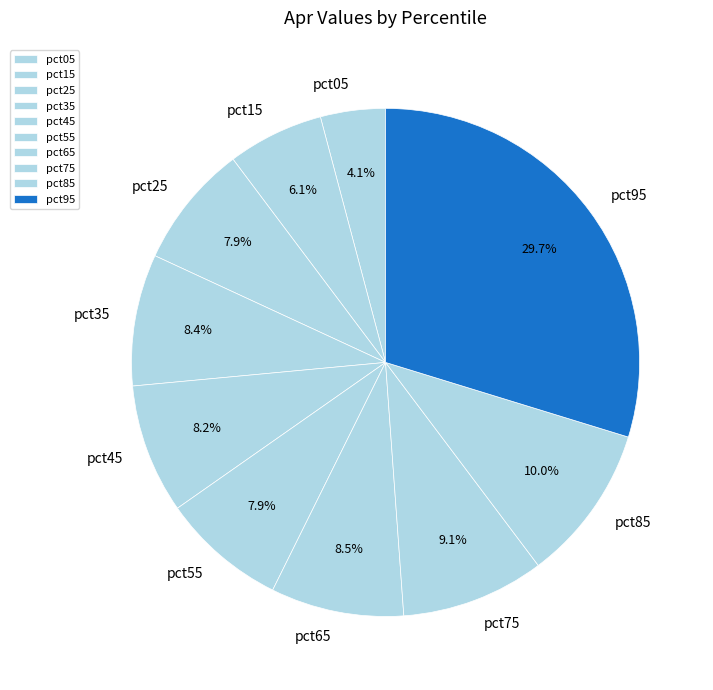

Count the number of slices in the pie.

10